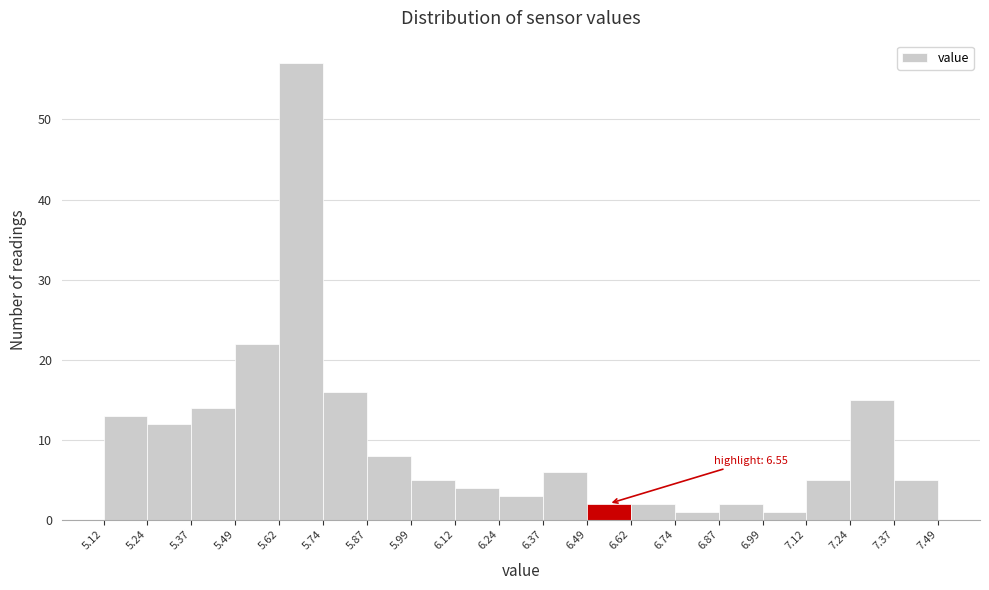

Over which range of the x-axis is the bar tallest?

5.62 to 5.74